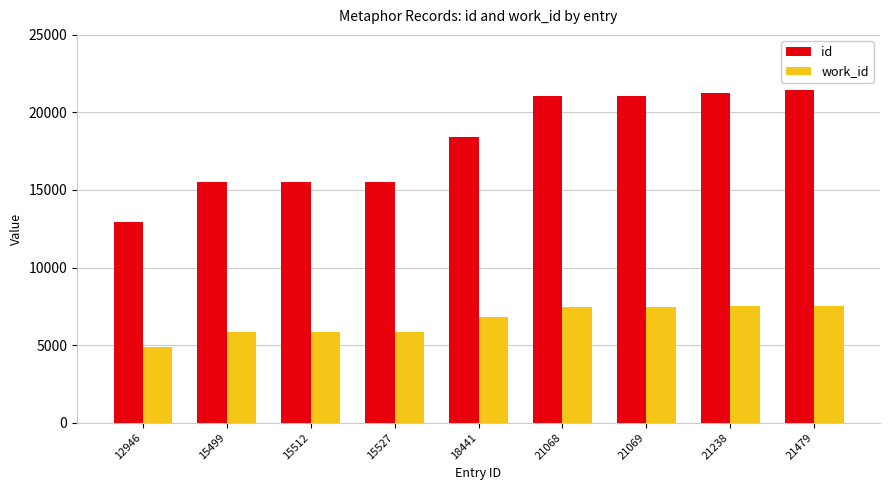

At which category does the chart reach its peak across all series?

21479